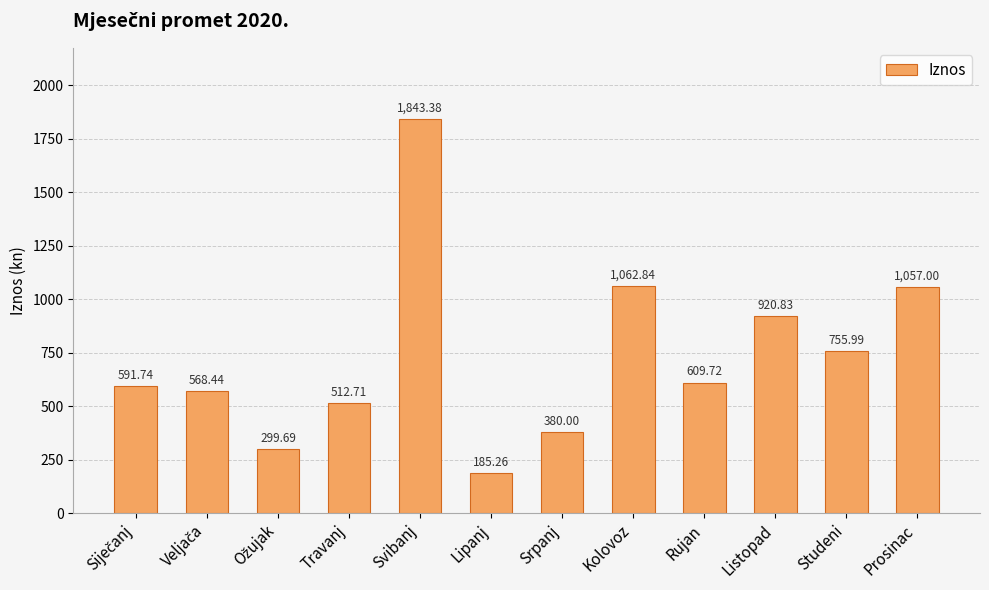

Which category has the lowest value across all series?

Lipanj